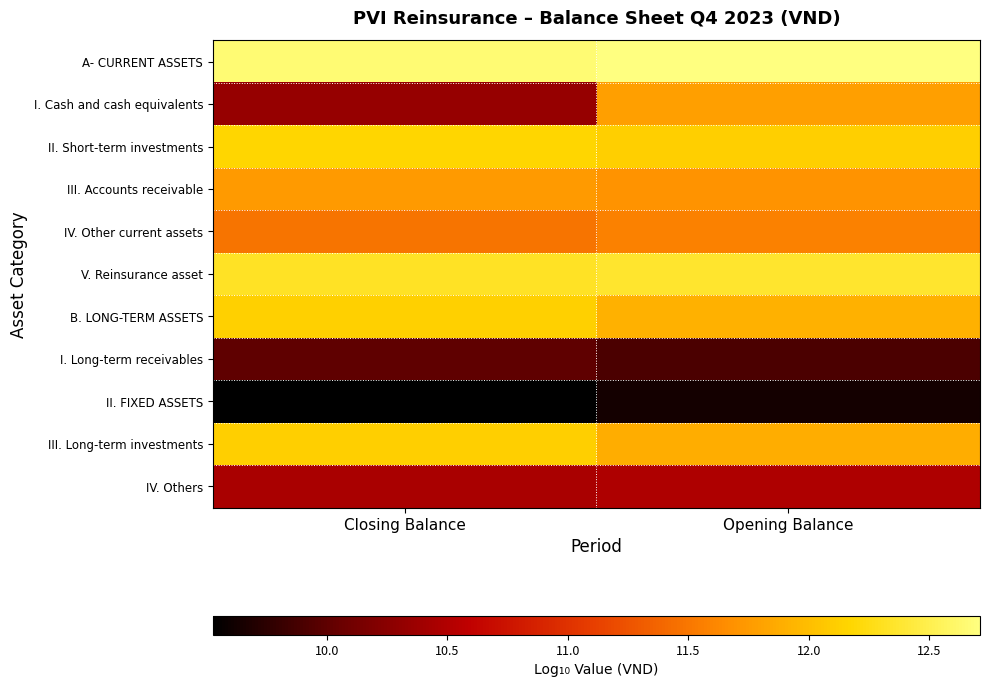

Which has a higher value, Opening Balance or Closing Balance?

Opening Balance